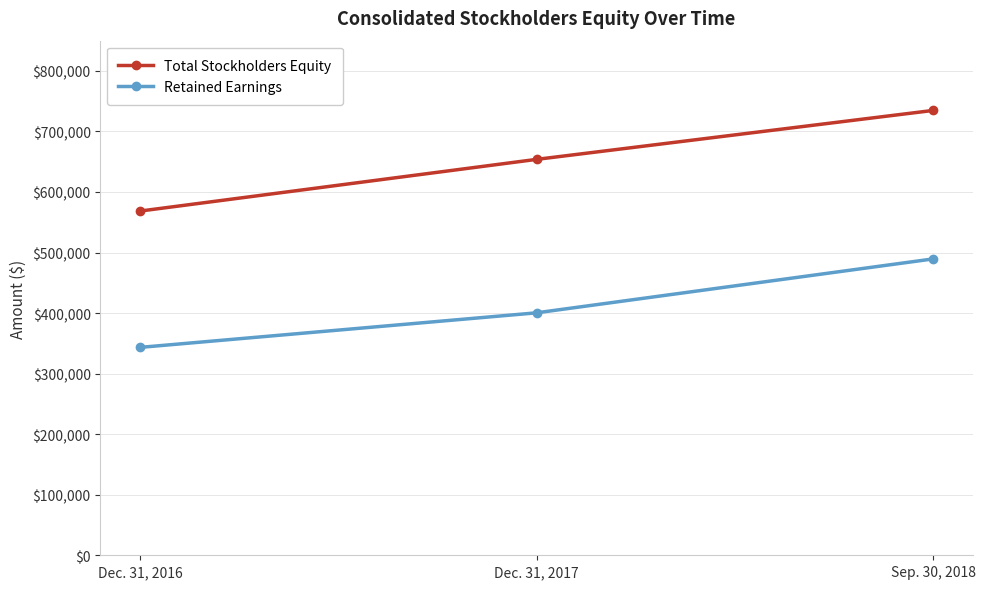

List the series in order of their overall mean, lowest first.

Retained Earnings, Total Stockholders Equity